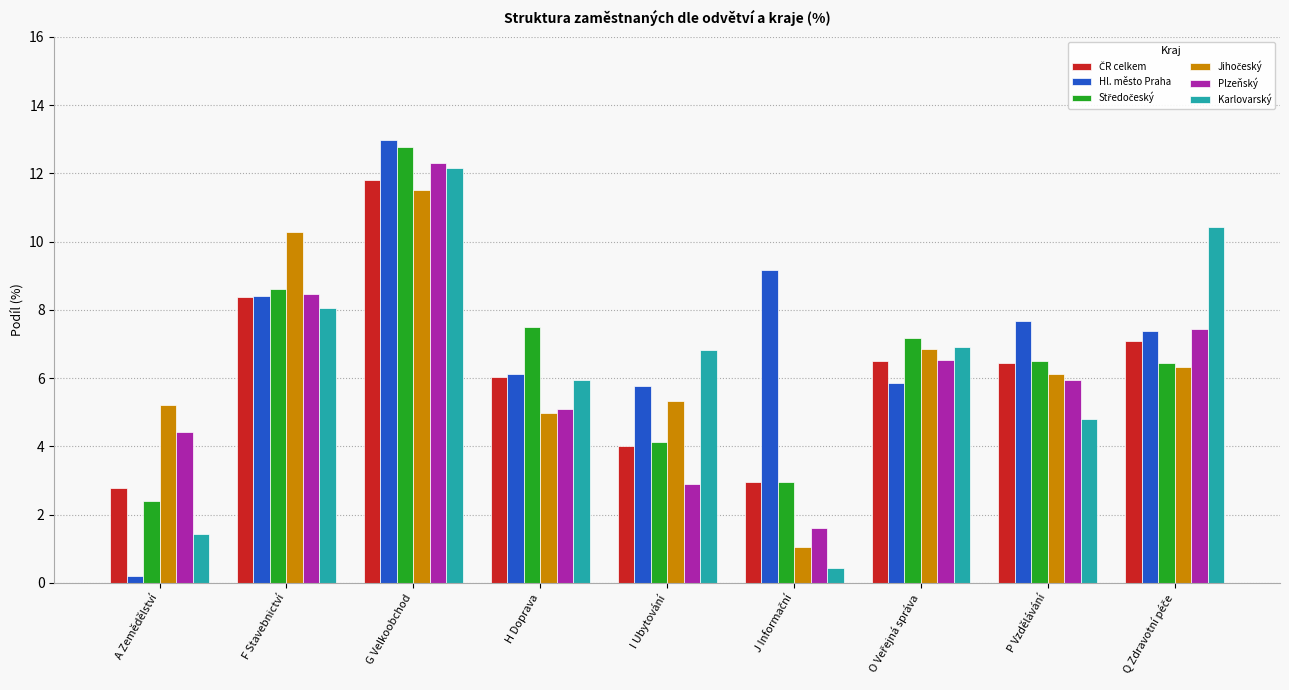

The Hl. město Praha series shows 6.1 at H Doprava. True or false?

True